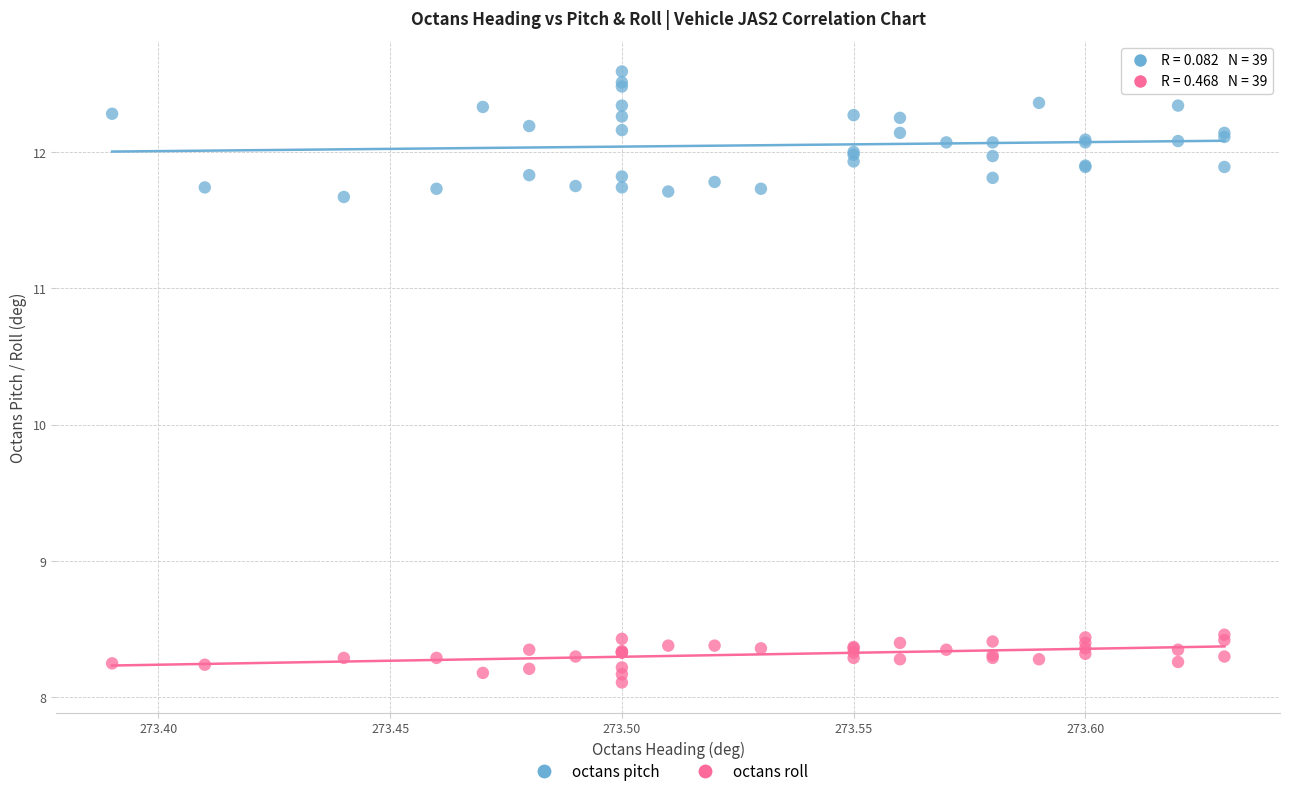

Which series reaches the minimum Y coordinate?

octans roll